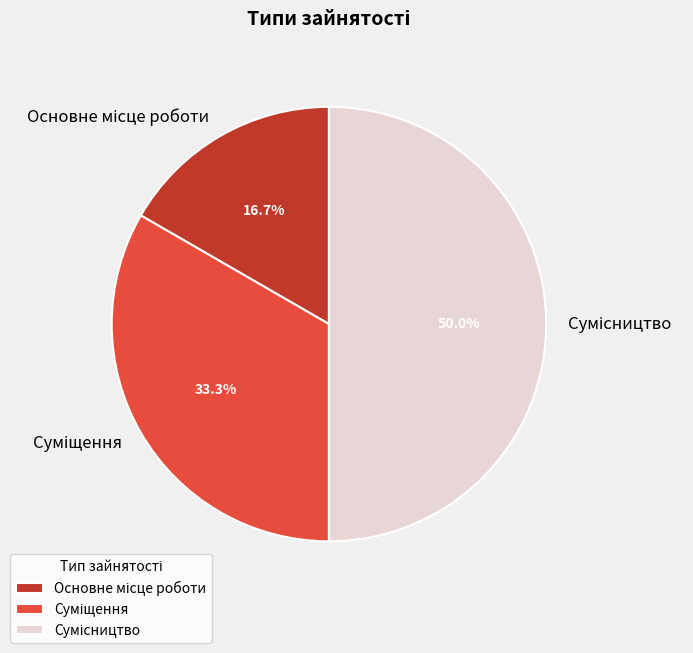

To the nearest percent, what percentage of the pie is Сумісництво?

50%